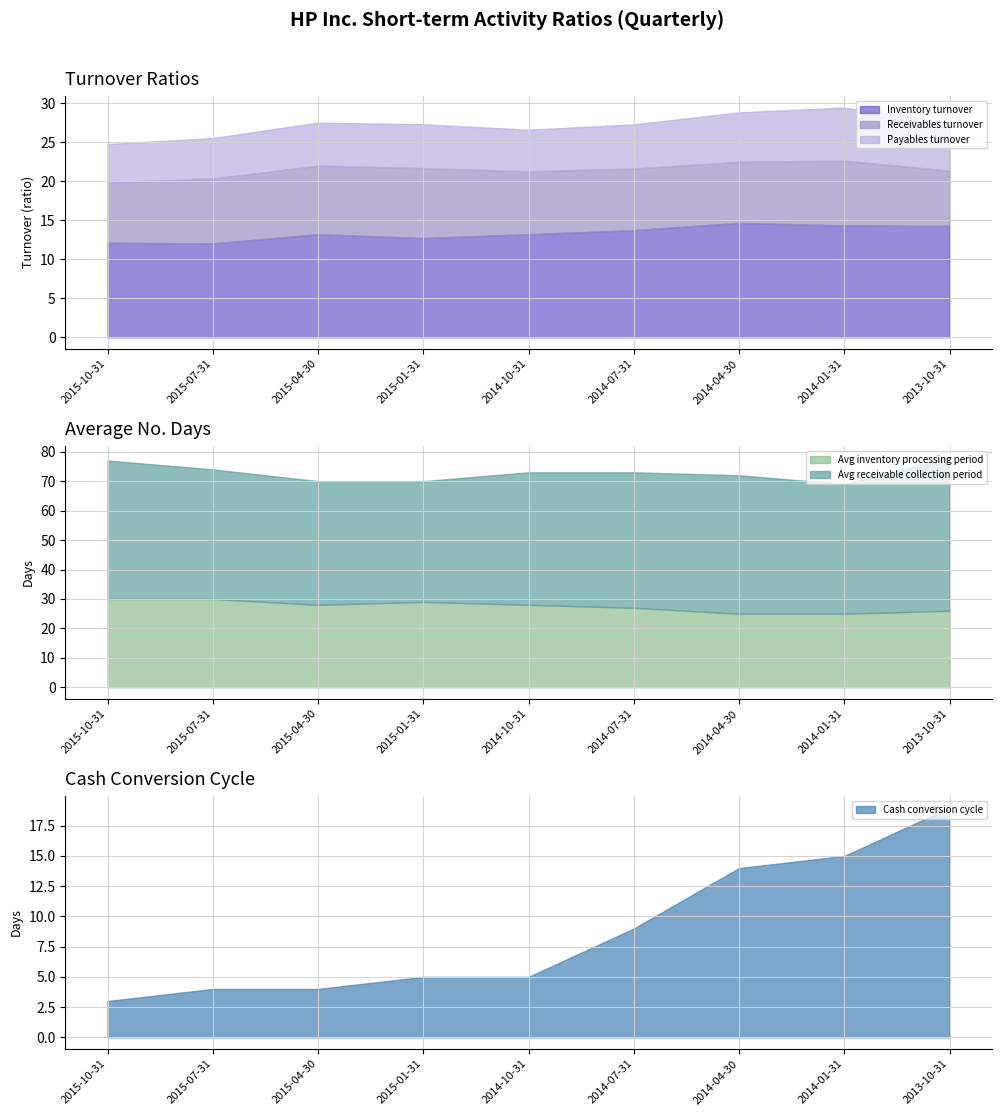

What is the lowest value of the Inventory turnover series?

12.0